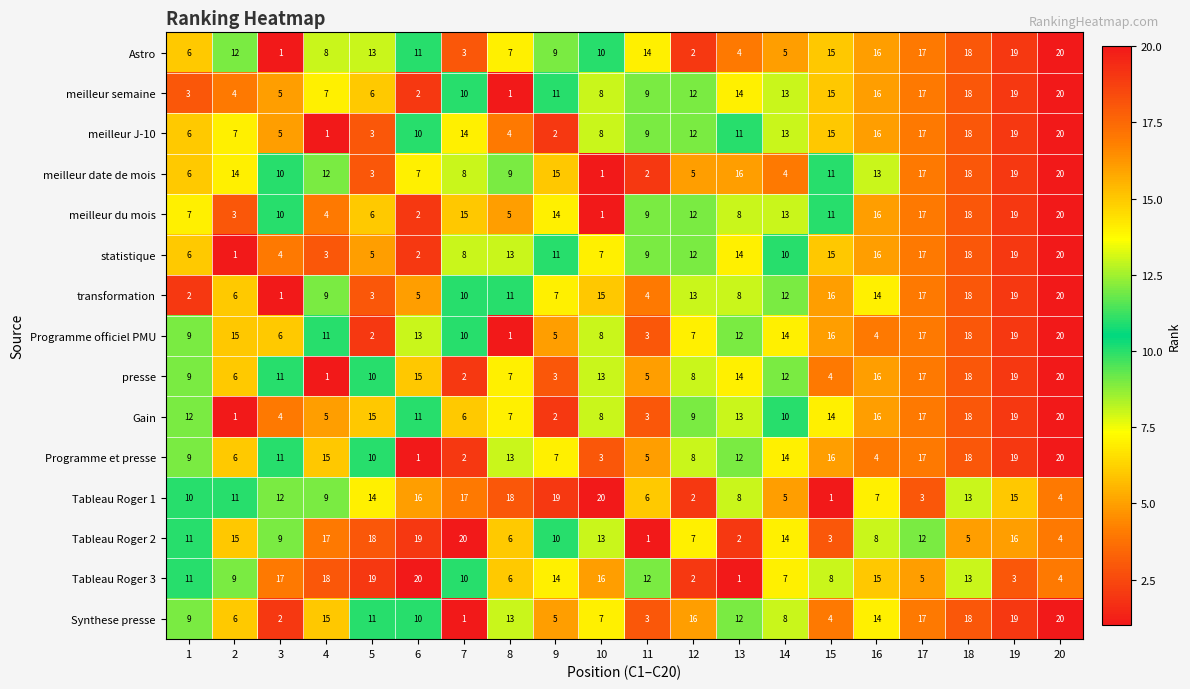

What is the minimum value shown in the chart?

1